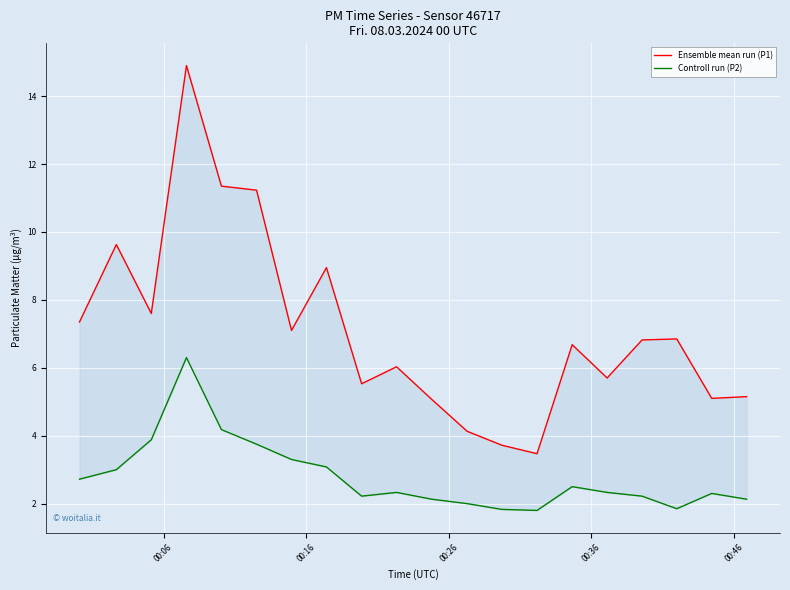

List the series in order of their overall mean, lowest first.

Controll run (P2), Ensemble mean run (P1)